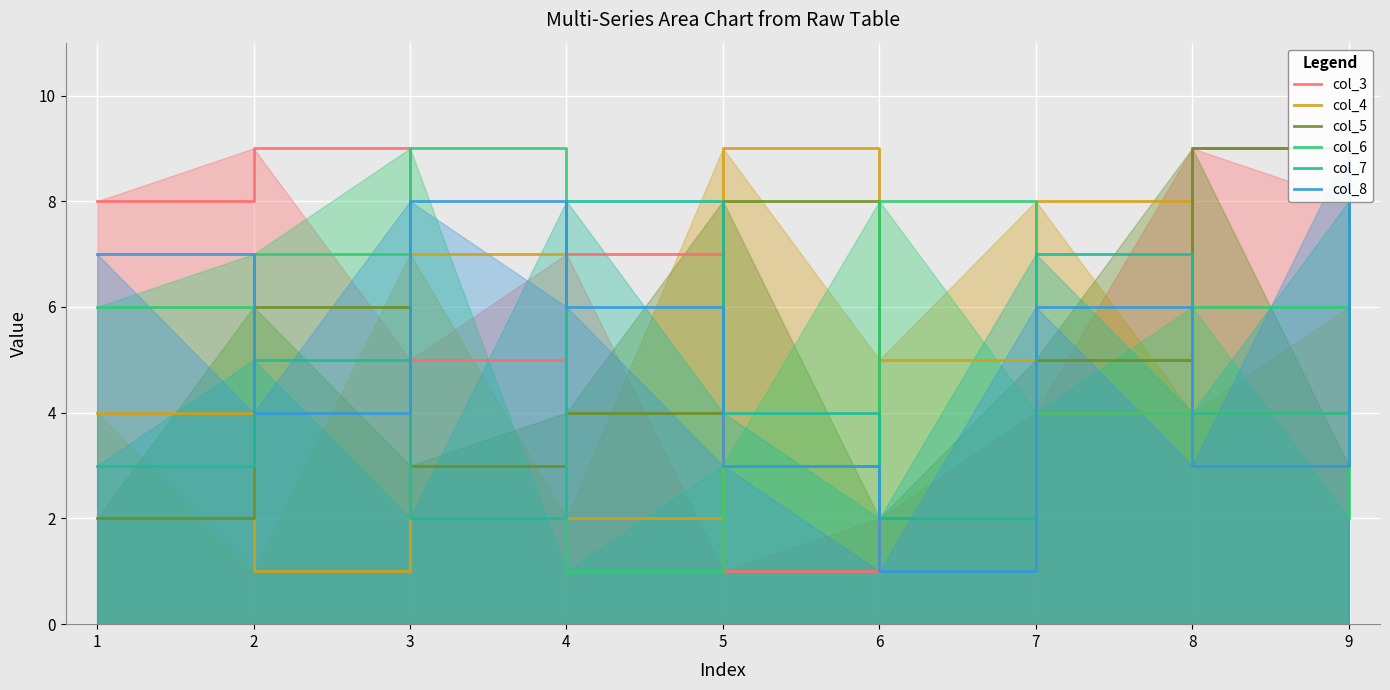

True or false: col_3 has more than 1 points higher than both neighbors.

True